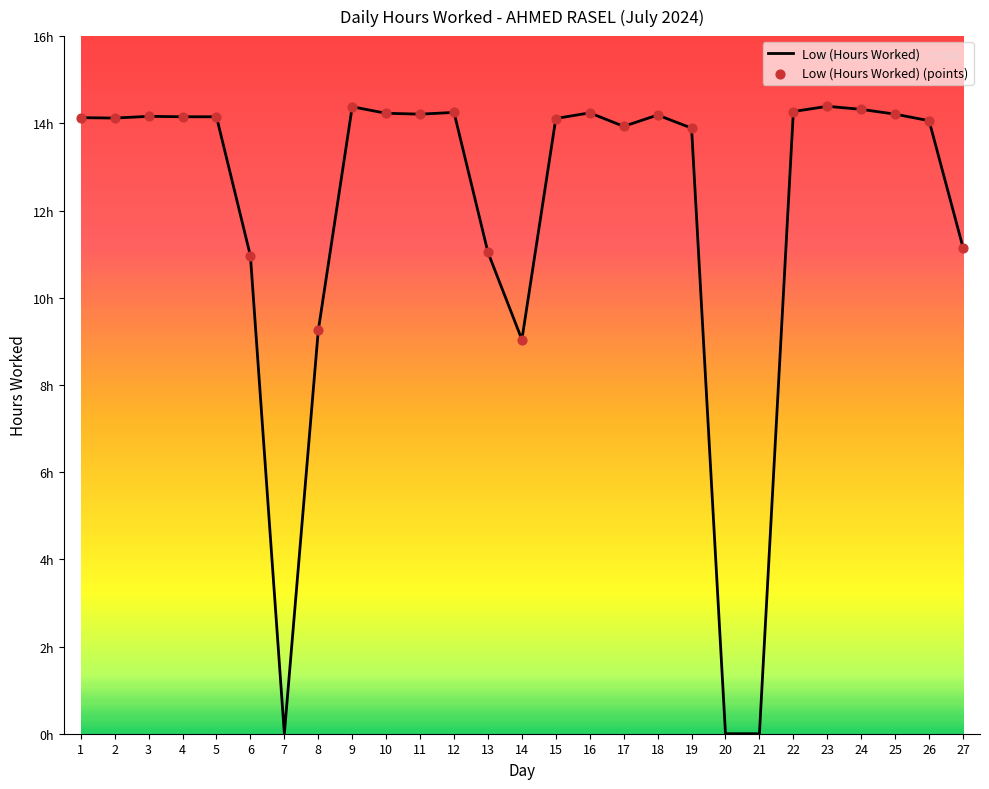

Does the chart have visible grid lines?

No